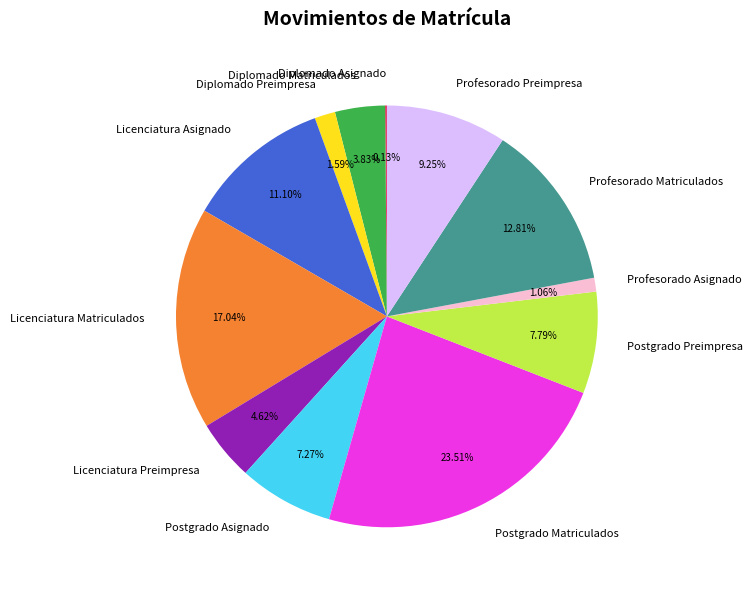

Which slice is the largest?

Postgrado Matriculados